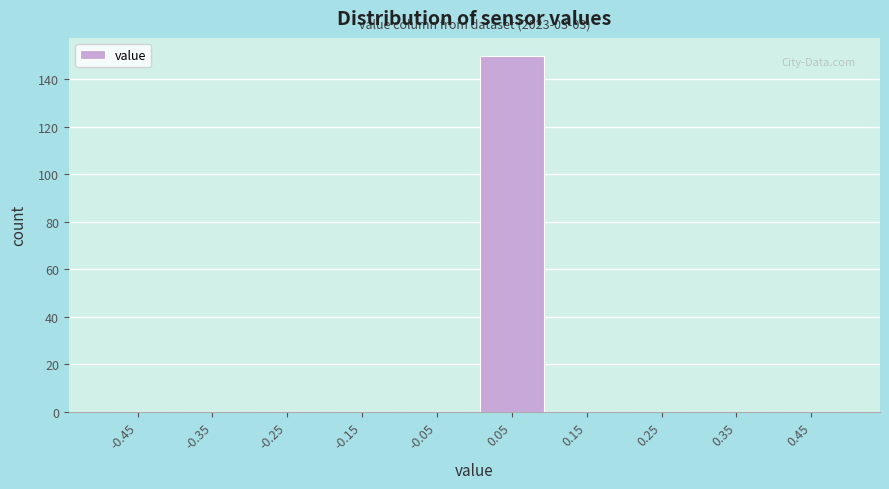

Over which range of the x-axis is the bar tallest?

0.0 to 0.1